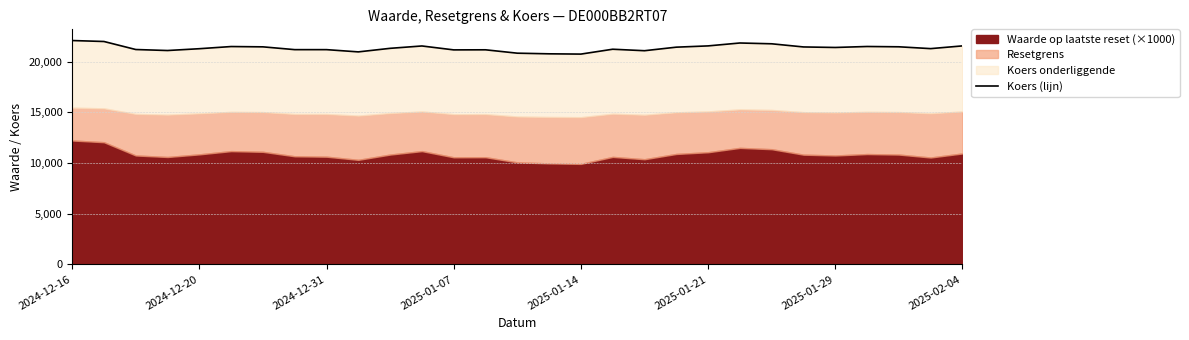

How many values are below 21326?

14